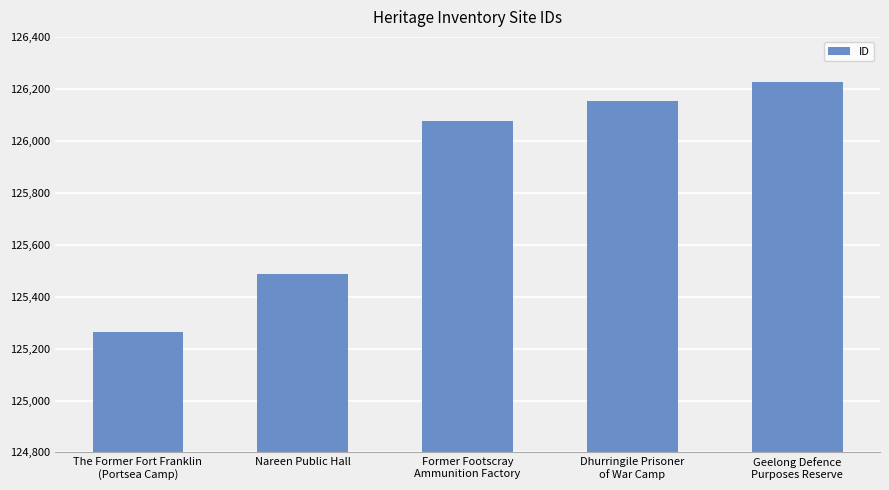

What is the greatest value displayed?

126228